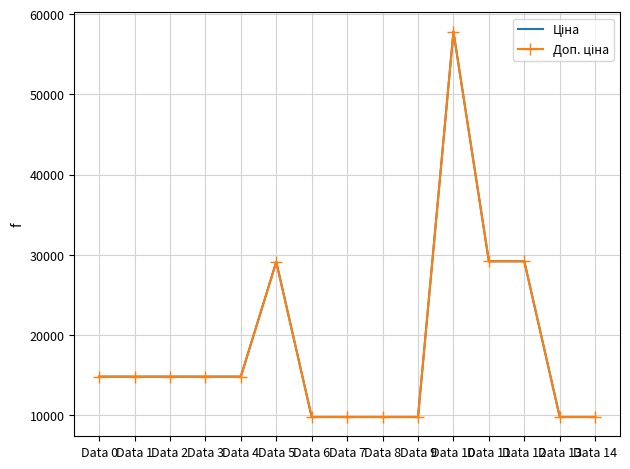

Which series has the largest range (max minus min)?

Ціна